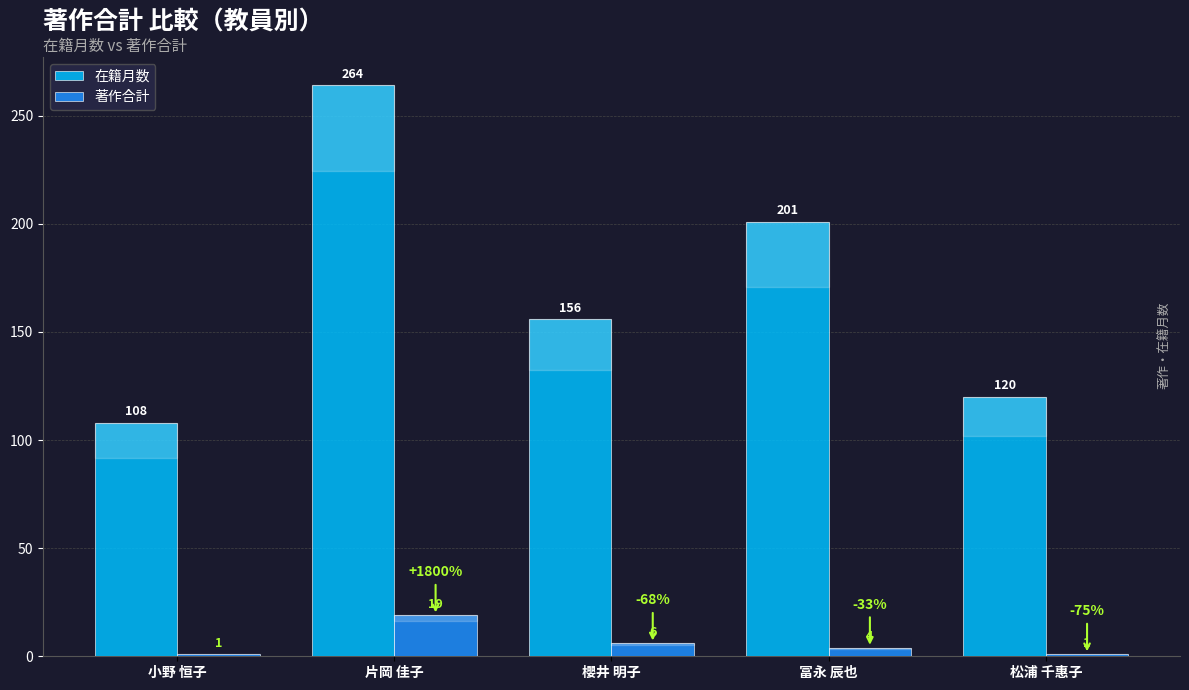

What is the spread (max minus min) of values at 片岡 佳子?

245